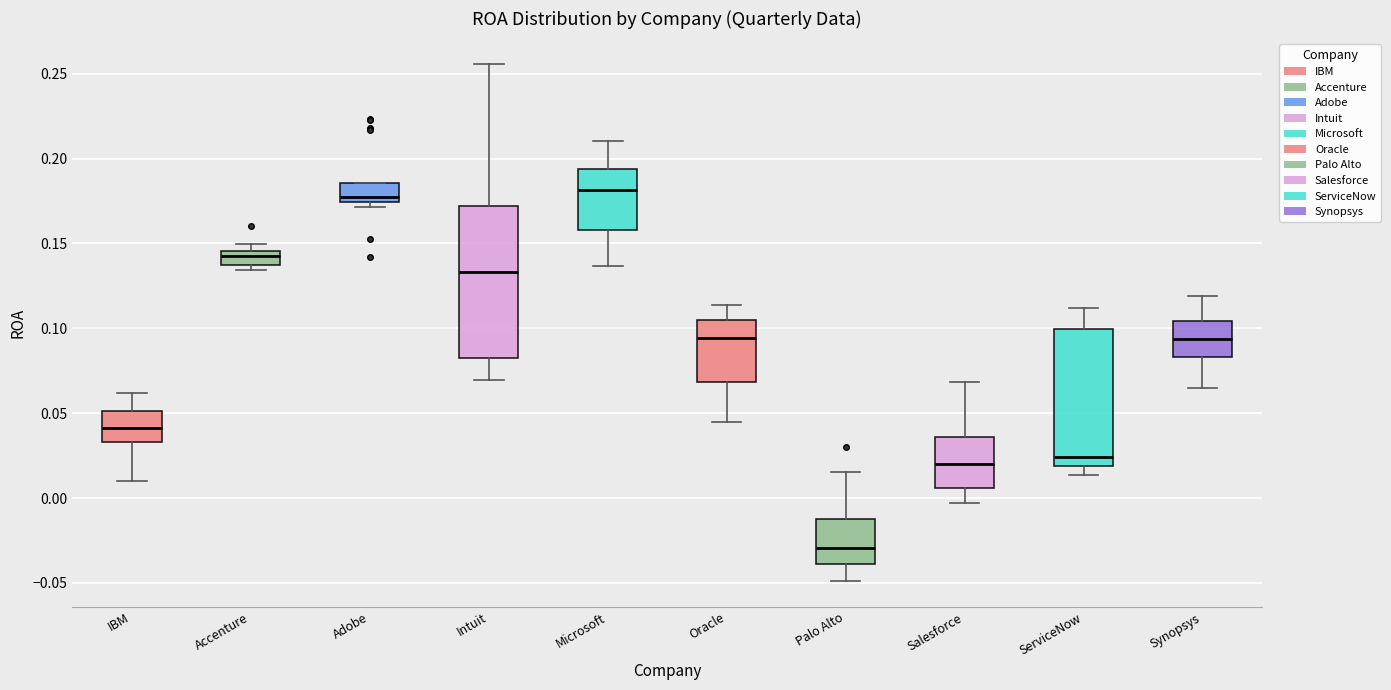

Reading left to right, read every box against the y-axis: the position of its median line, the range the box covers, and the ends of its whiskers. The values are not printed on the chart, so give them approximately, as read against the axis.

IBM: median 0.040, box 0.035 to 0.050, whiskers 0.010 to 0.060
Accenture: median 0.145 (just below the box's upper edge), box 0.135 to 0.145, whiskers 0.135 (just below the box's lower edge) to 0.150
Adobe: median 0.180, box 0.175 to 0.185, whiskers 0.170 to 0.185
Intuit: median 0.135, box 0.085 to 0.170, whiskers 0.070 to 0.255
Microsoft: median 0.180, box 0.160 to 0.195, whiskers 0.135 to 0.210
Oracle: median 0.095, box 0.070 to 0.105, whiskers 0.045 to 0.115
Palo Alto: median -0.030, box -0.040 to -0.010, whiskers -0.050 to 0.015
Salesforce: median 0.020, box 0.005 to 0.035, whiskers -0.005 to 0.070
ServiceNow: median 0.025, box 0.020 to 0.100, whiskers 0.015 to 0.110
Synopsys: median 0.095, box 0.085 to 0.105, whiskers 0.065 to 0.120